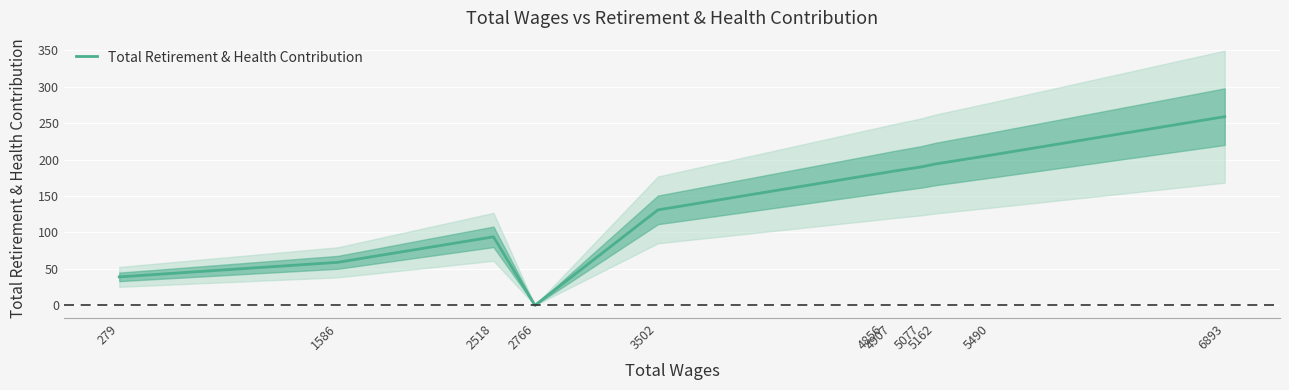

What is the sum of all values?

1538